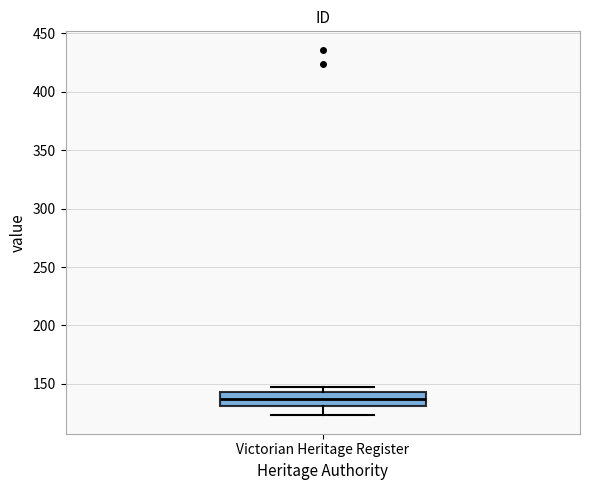

Read this box plot against the y-axis: the position of the median line, the range covered by the box, and the ends of both whiskers. The values are not printed on the chart, so give them approximately, as read against the axis.

median 135, box 130 to 145, whiskers 125 to 145 (just above the box's upper edge)